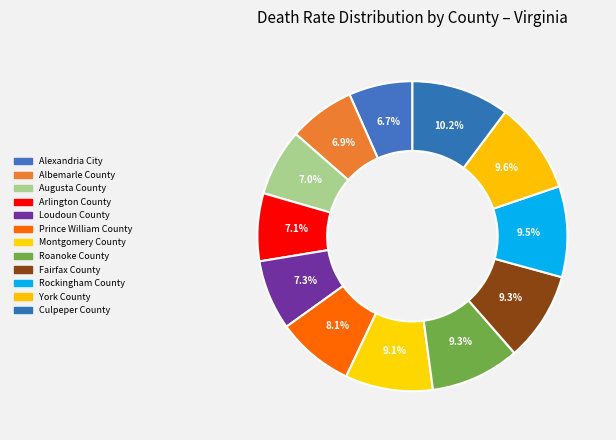

Do Roanoke County and Rockingham County together represent more than half of the pie?

No